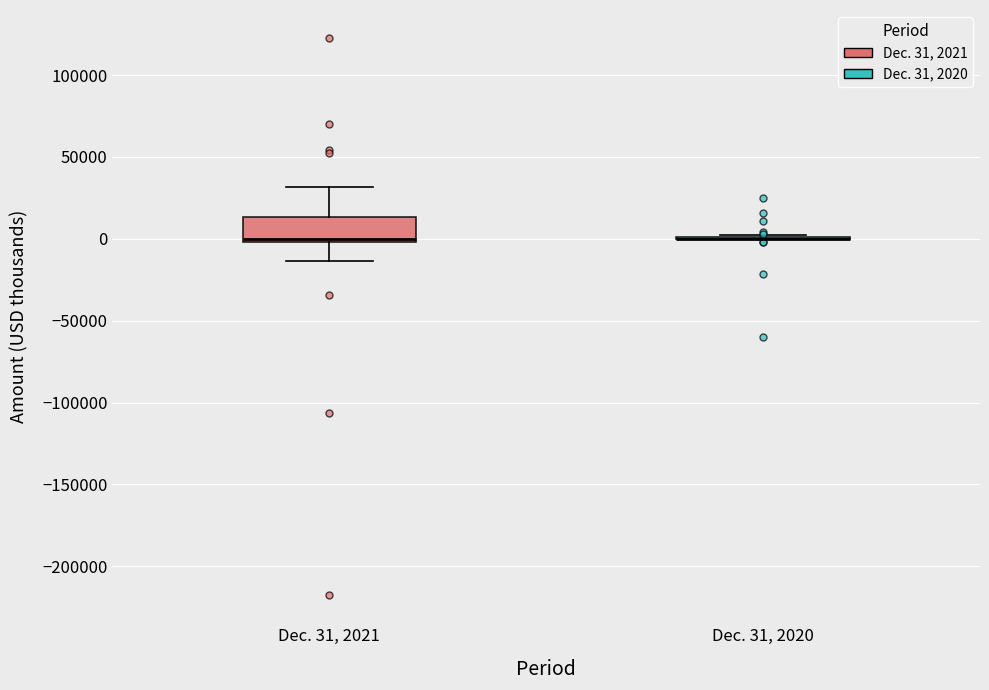

Reading left to right, transcribe this box plot: for each box, give where its median line is, the range the box spans, and where its two whiskers end, as read against the y-axis. The values are not printed on the chart, so give them approximately, as read against the axis.

Dec. 31, 2021: median 0 (just above the box's lower edge), box 0 to 15000, whiskers -15000 to 30000
Dec. 31, 2020: box collapsed to a line at 0, whiskers 0 to 0